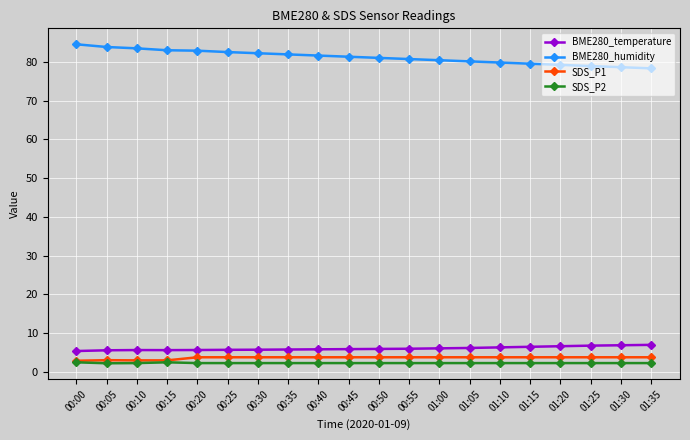

True or false: BME280_humidity and BME280_temperature cross at least once.

False